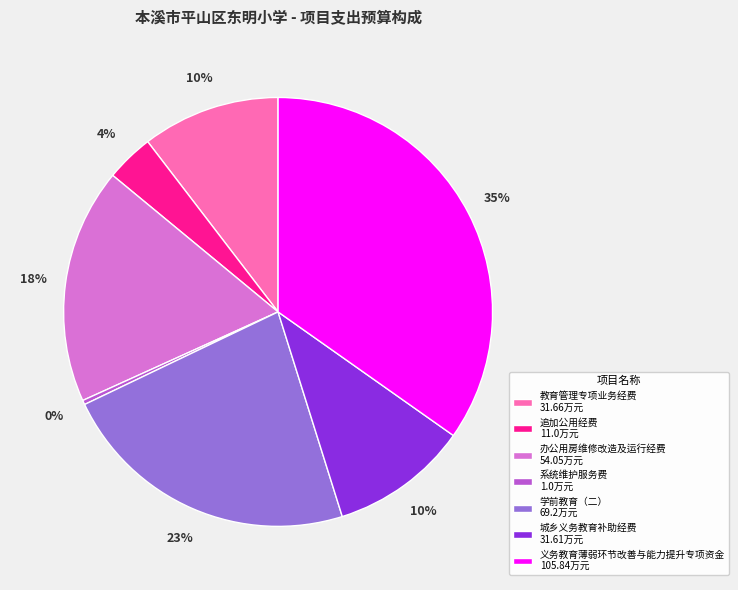

To the nearest percent, what is the average slice percentage?

14%